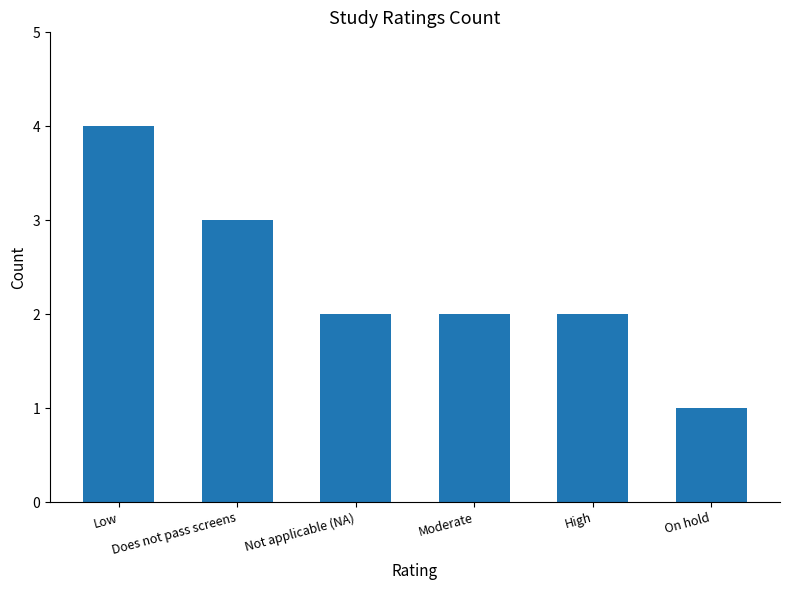

What is the value of the 5th bar from the left?

2